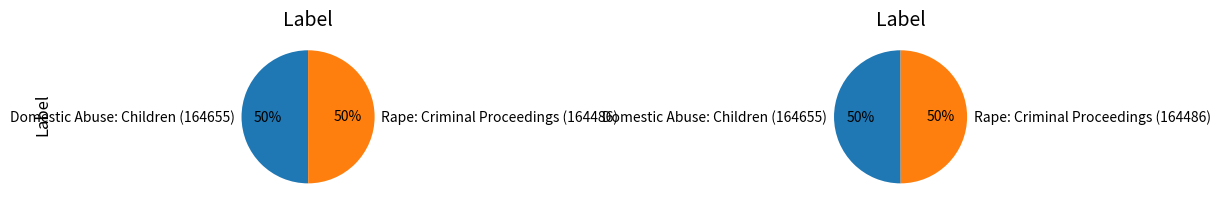

What is the ratio of the value at Domestic Abuse: Children (164655) to the value at Rape: Criminal Proceedings (164486)?

1.0